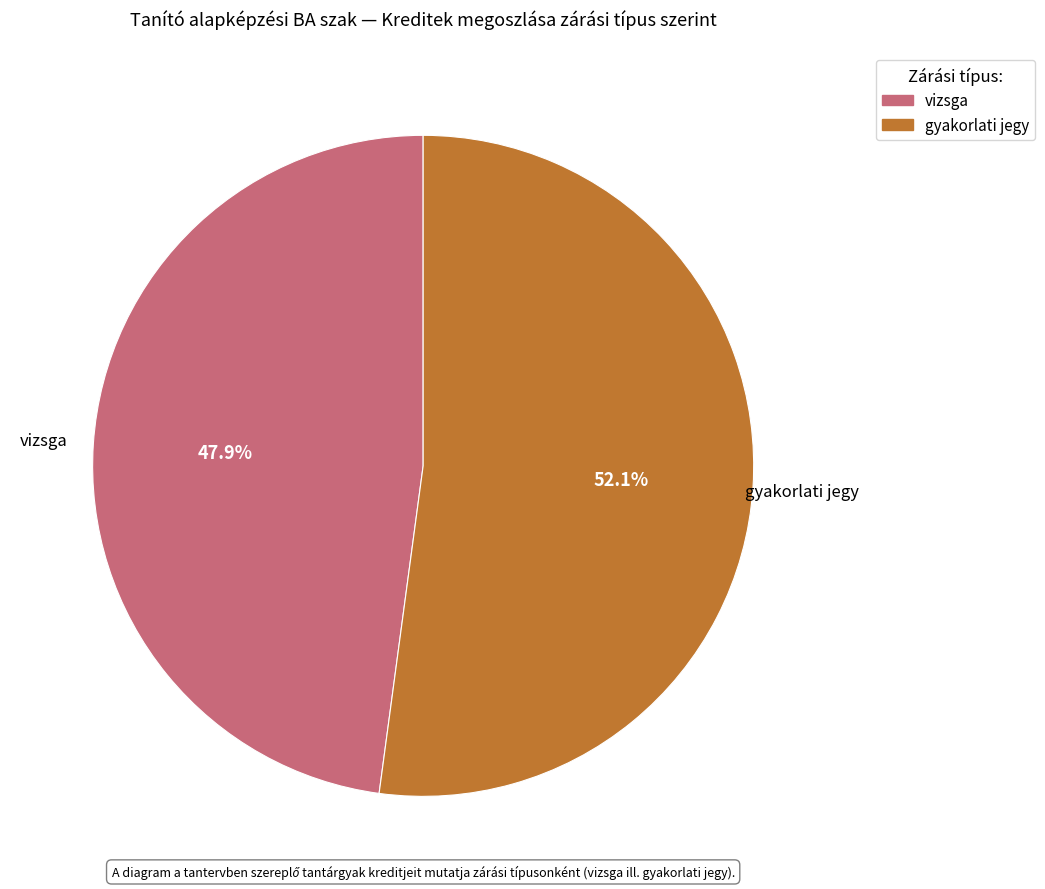

Is there any slice that represents more than half of the pie?

Yes